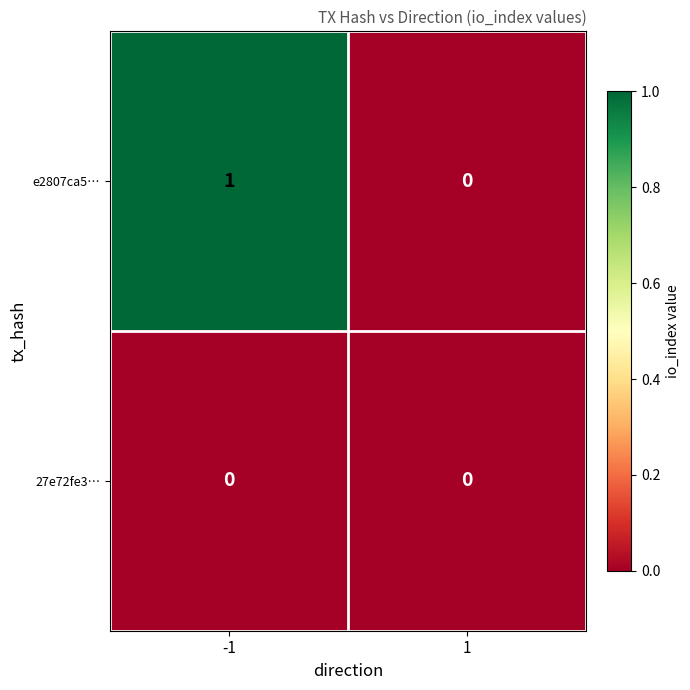

Is it true that e2807ca5… equals 2 at -1?

False